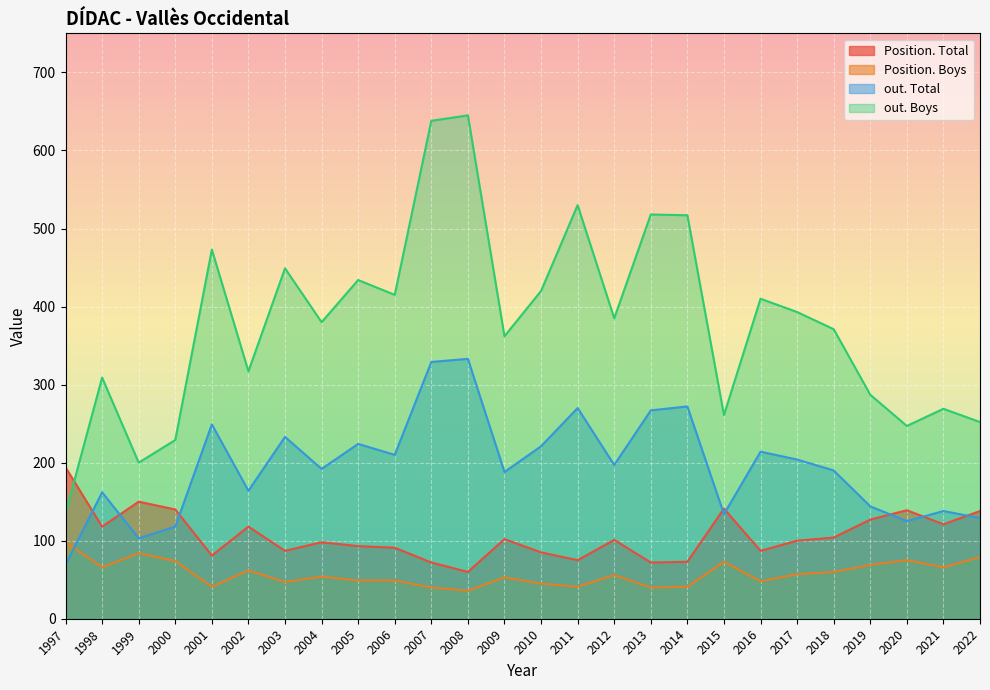

Between which two adjacent categories do Position. Boys and out. Total first intersect?

1997 and 1998